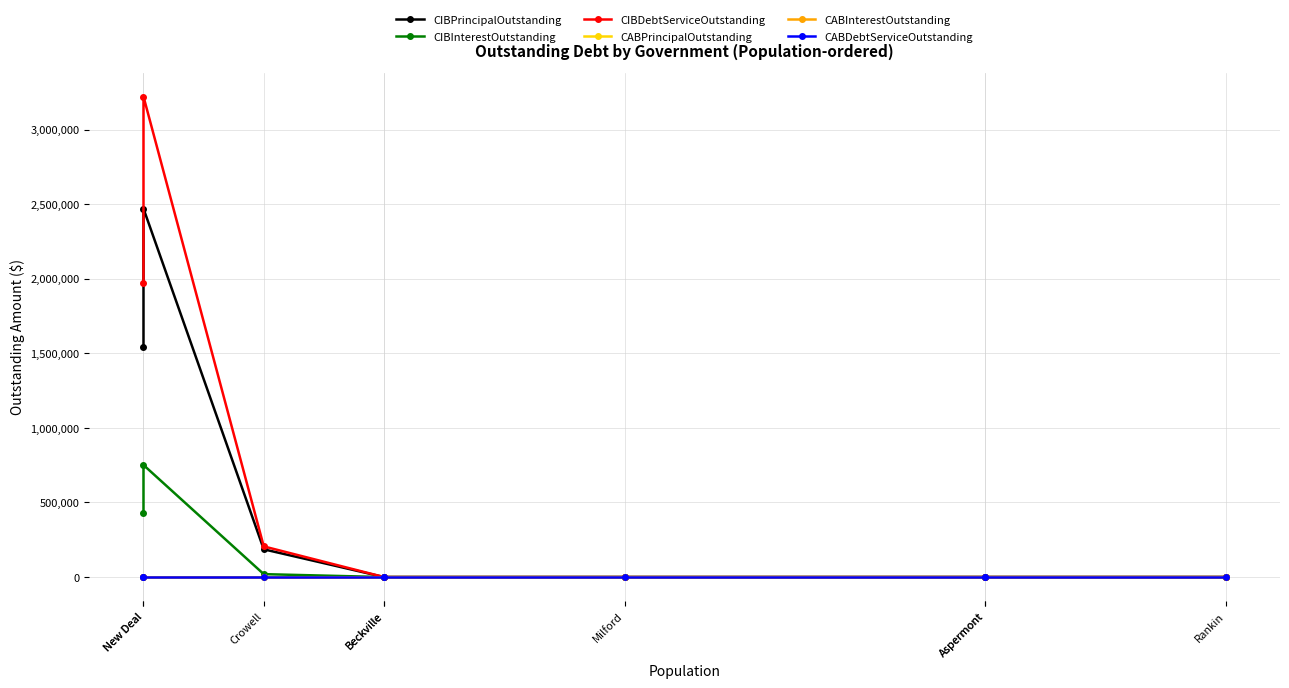

What is the difference between the highest and lowest values at New Deal?

3221088.0